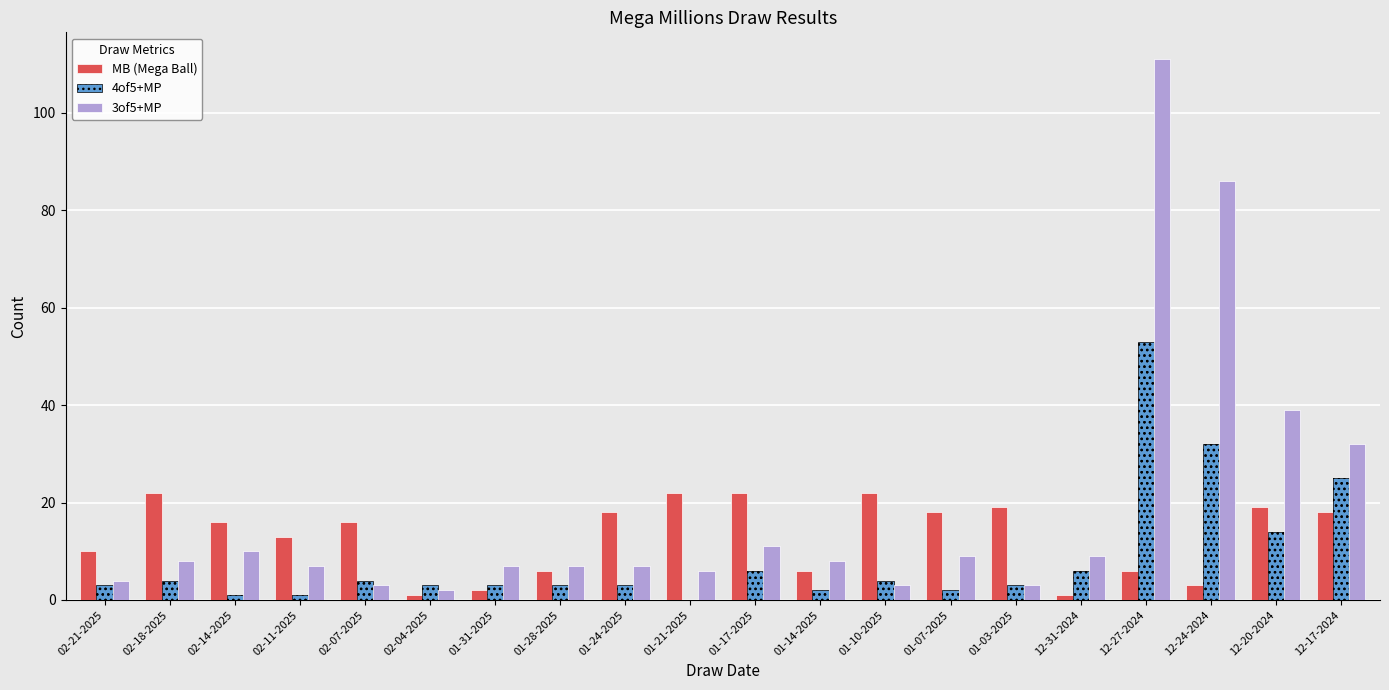

What is the spread (max minus min) of values at 01-03-2025?

16